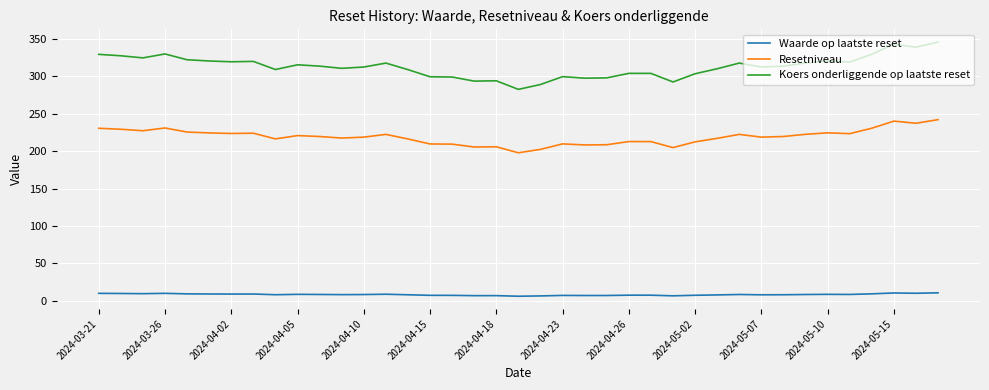

What is the maximum value shown in the chart?

345.9